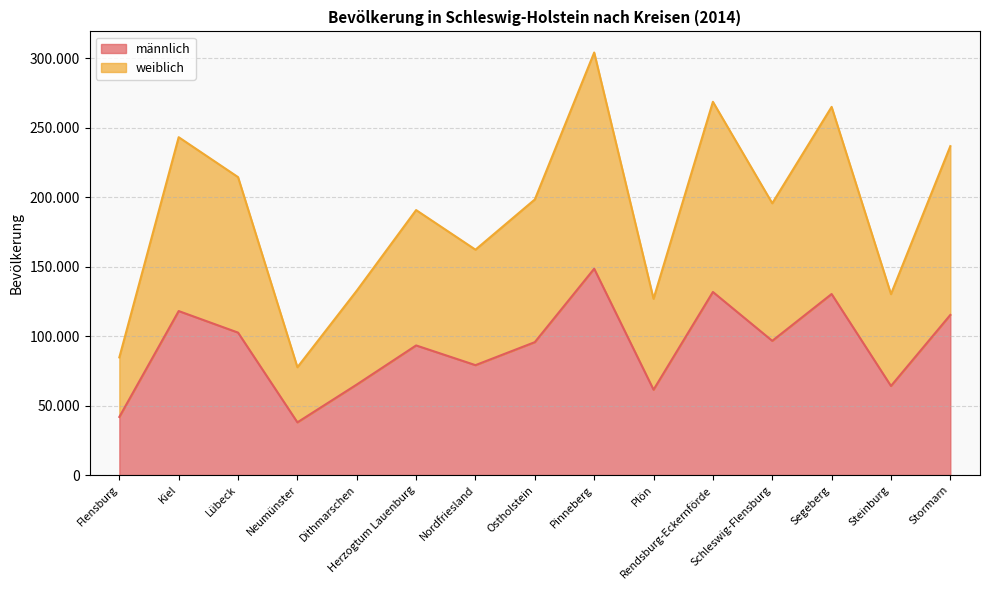

Which category has the highest value across all series?

Pinneberg